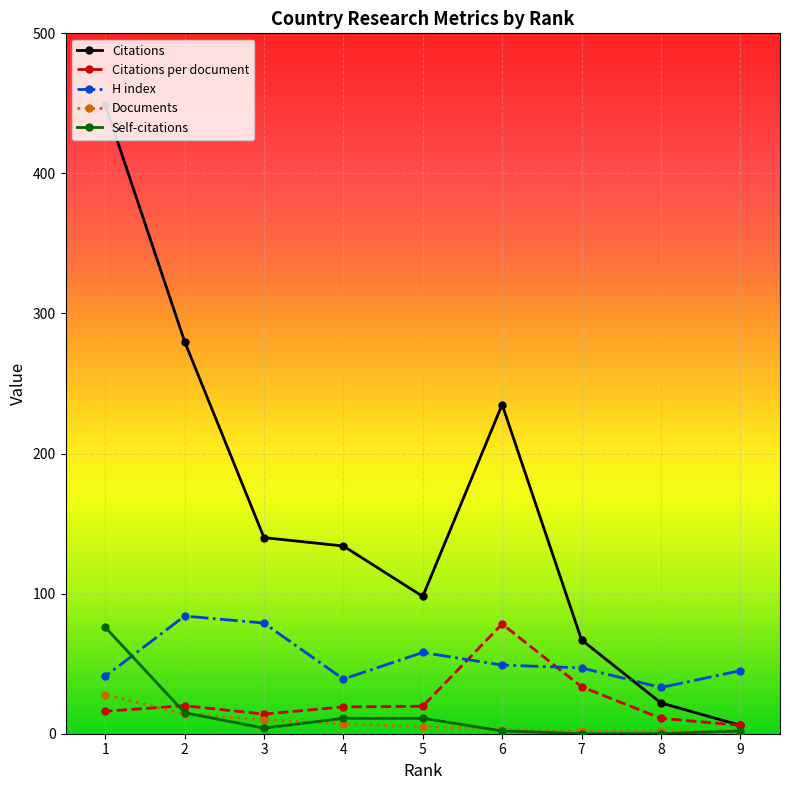

Rank the series by their maximum value, from lowest to highest.

Documents, Self-citations, Citations per document, H index, Citations